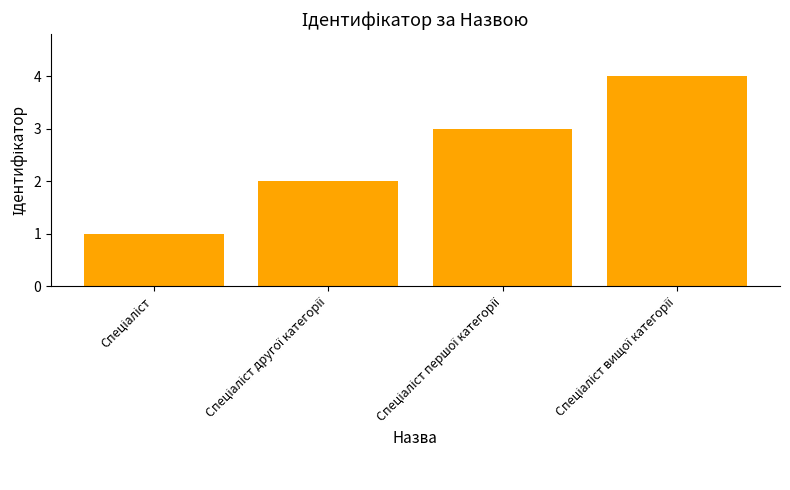

What is the greatest value displayed?

4